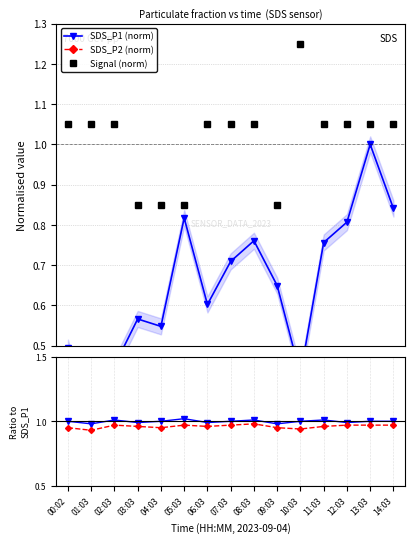

What is the total value across all series at 01:03?

3.3